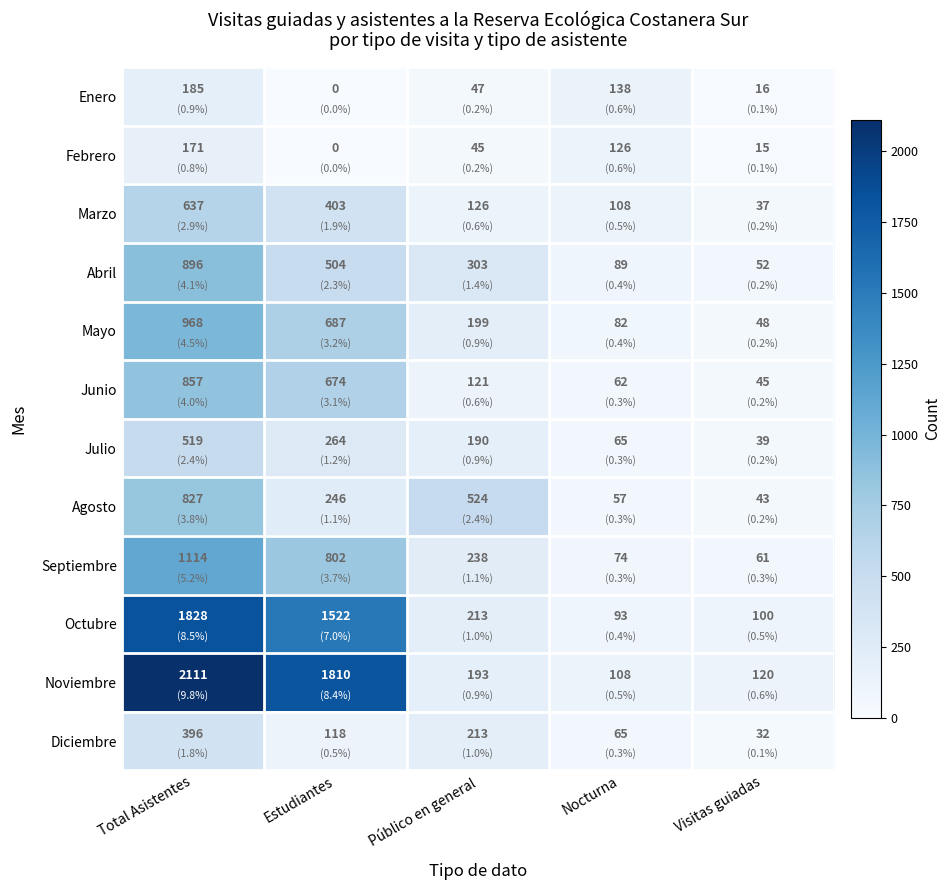

At which label is Septiembre closest to 587?

Estudiantes